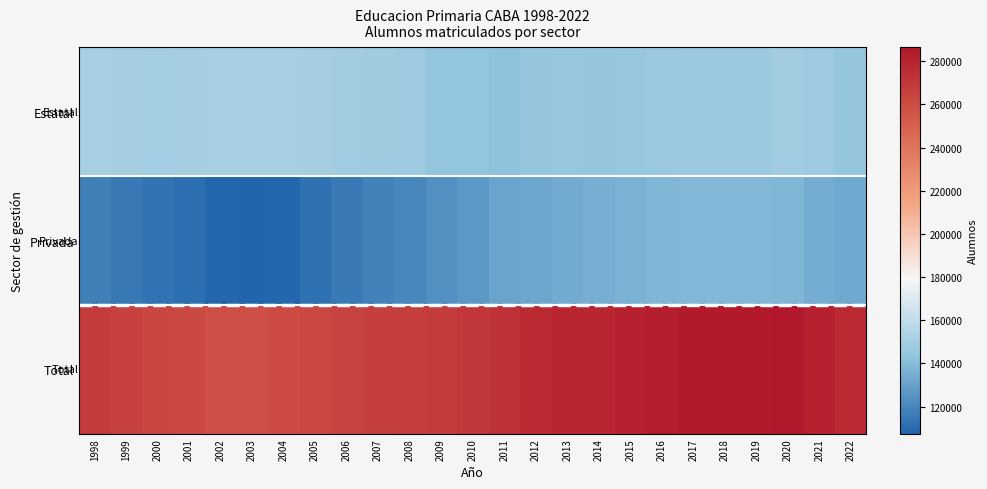

Between 2006 and 2007, which series saw the biggest shift?

Privada